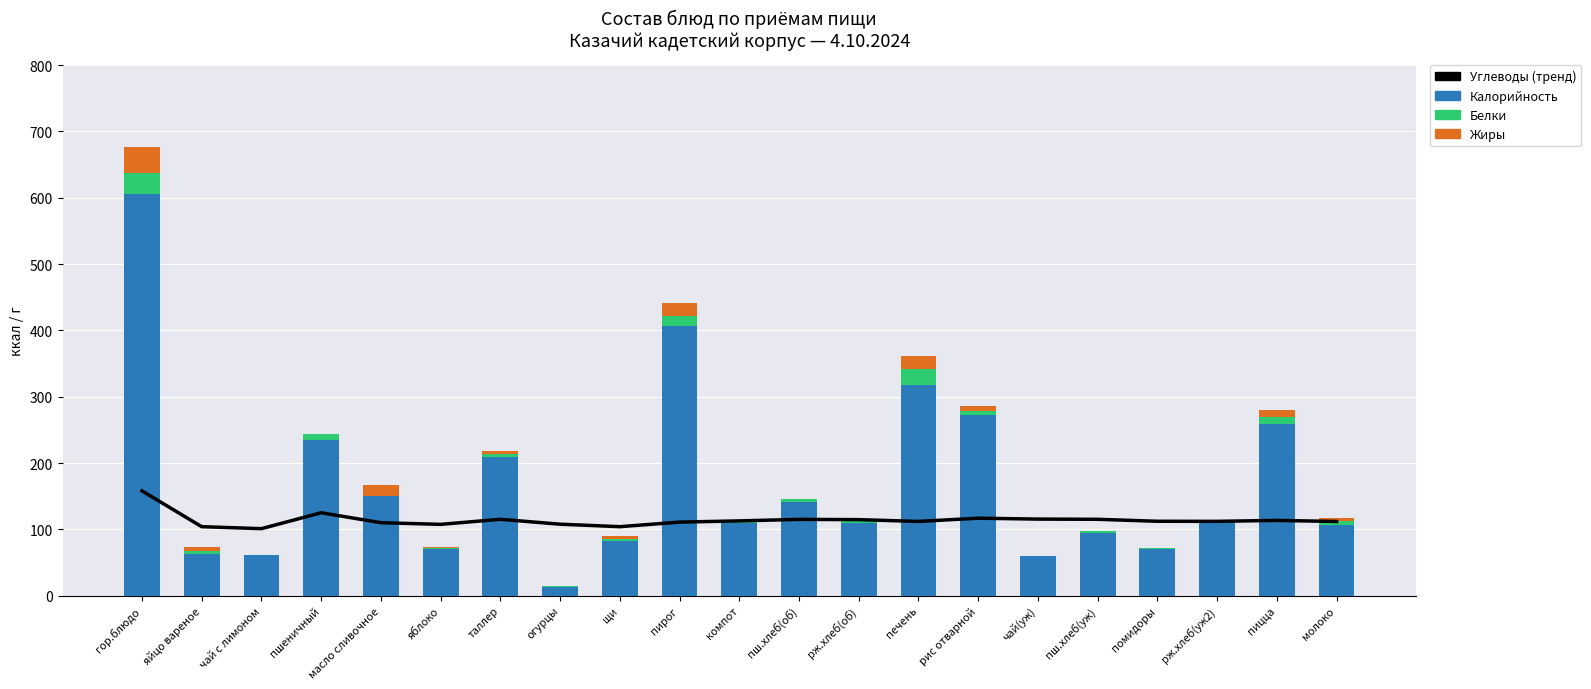

Are the bars horizontal?

No